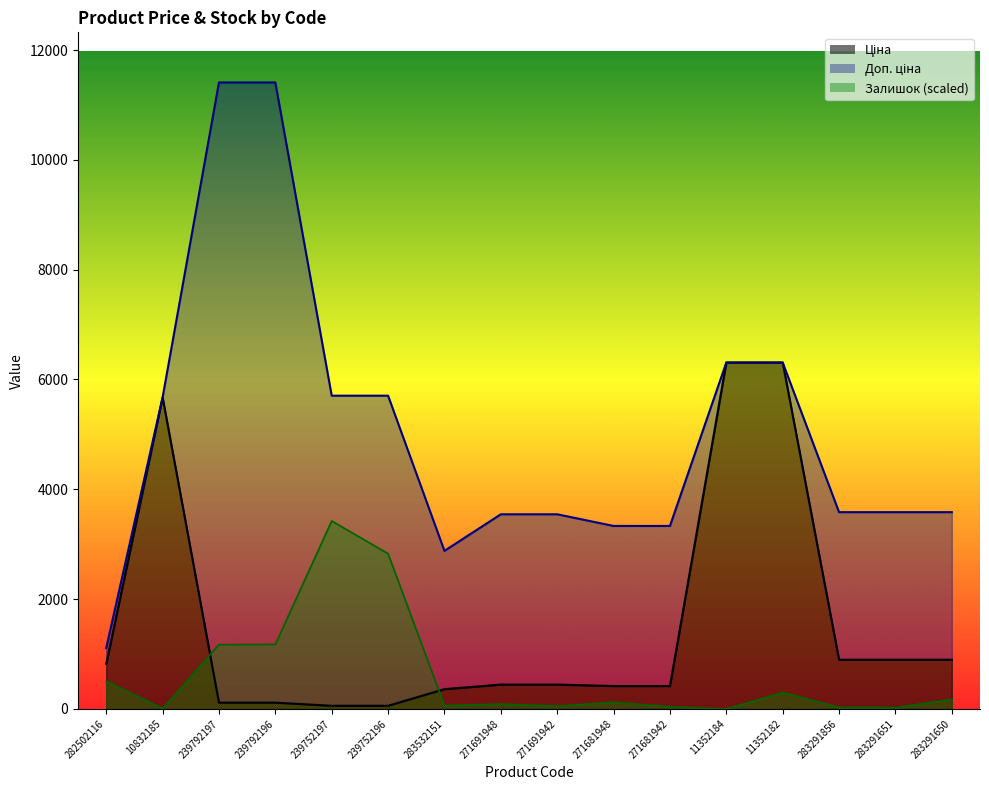

What is the highest value of the Ціна series?

6308.8